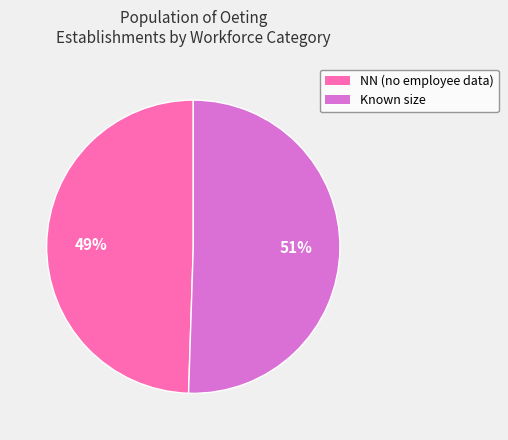

Is there a majority slice in this chart?

Yes